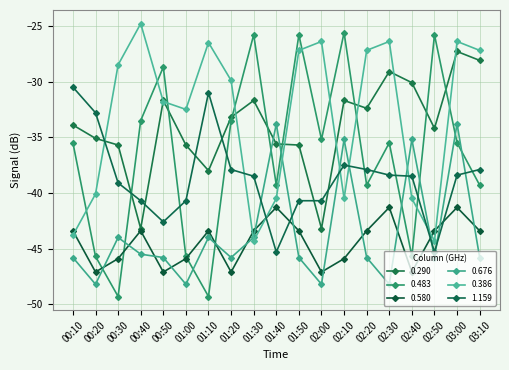

How many values in the 0.483 series are below -35?

12